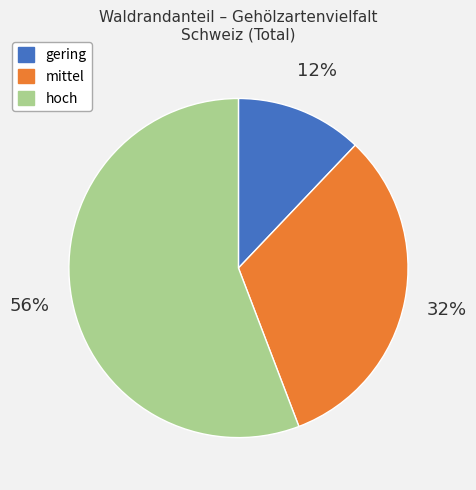

The mittel slice represents 32% of the pie. True or false?

True